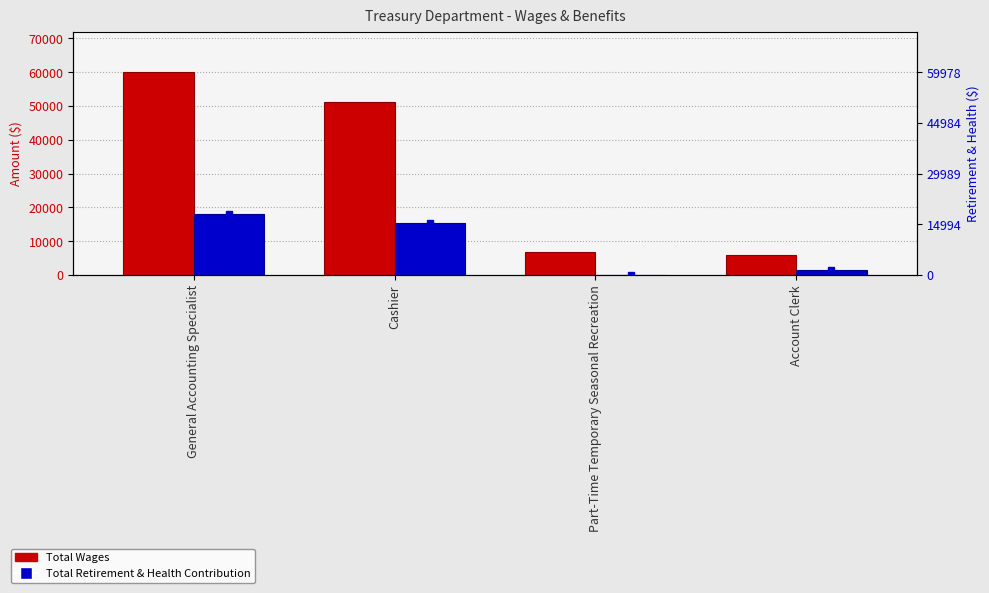

What is the total value across all series at Account Clerk?

7629